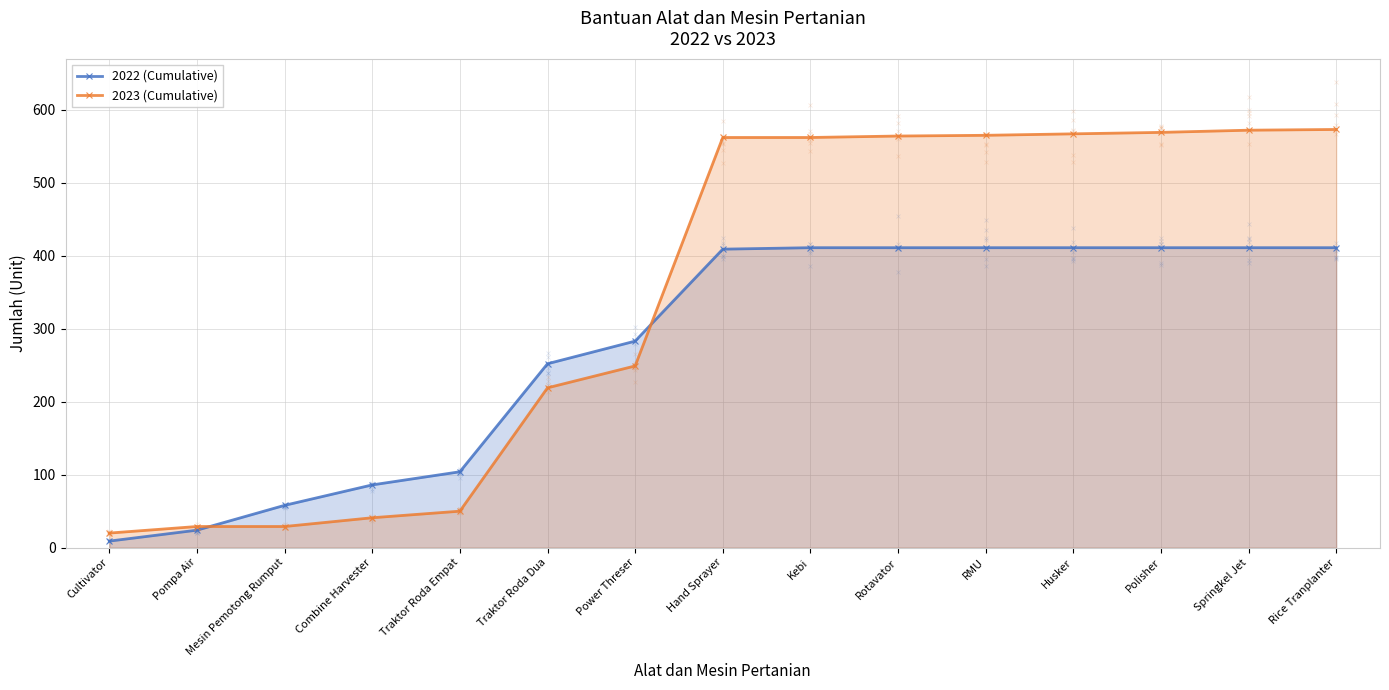

Which series contains the highest Y value?

2023 (Cumulative)